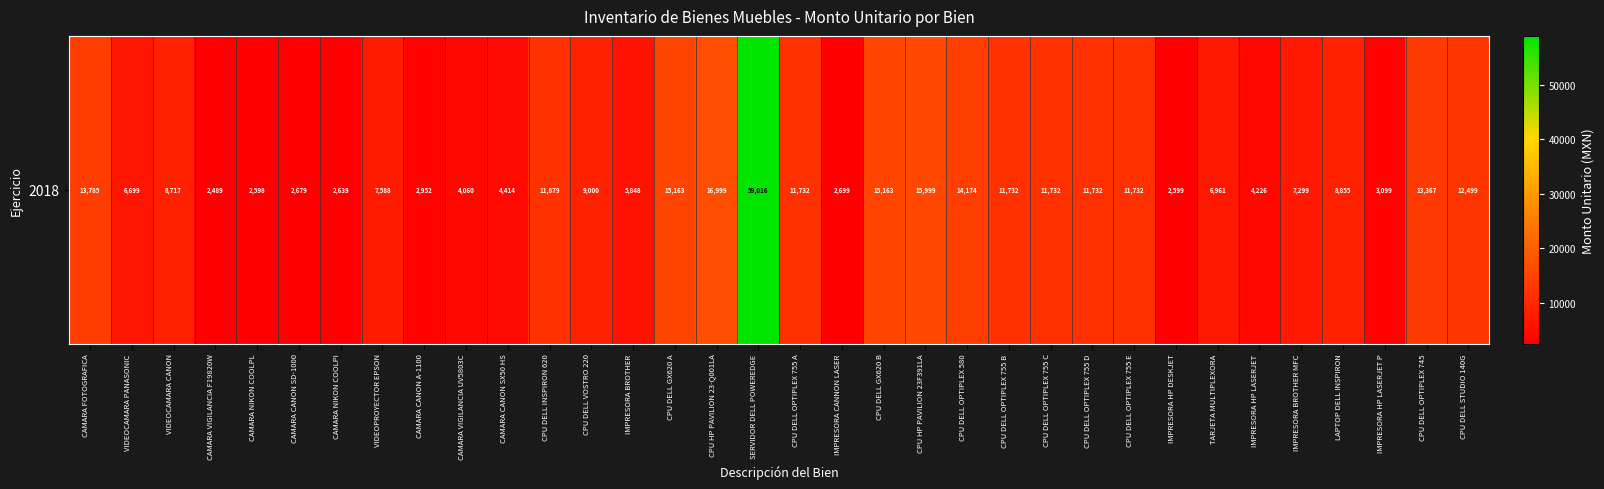

The chart shows a value of 22639 at CPU HP PAVILION 23F391LA. True or false?

False